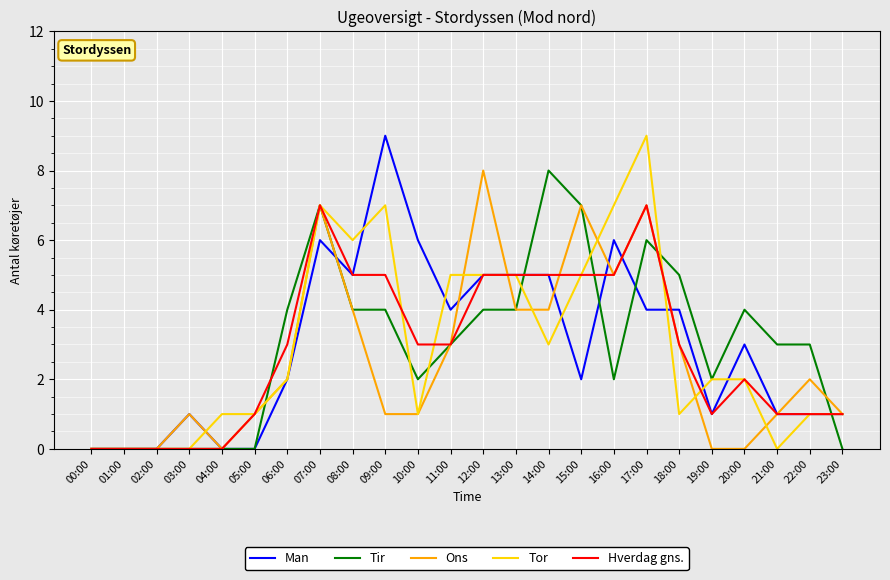

Reading left to right, what are all the values shown in this chart?

Man: 0	0	0	1	0	0	2	6	5	9	6	4	5	5	5	2	6	4	4	1	3	1	1	1
Tir: 0	0	0	0	0	0	4	7	4	4	2	3	4	4	8	7	2	6	5	2	4	3	3	0
Ons: 0	0	0	1	0	1	2	7	4	1	1	3	8	4	4	7	5	7	3	0	0	1	2	1
Tor: 0	0	0	0	1	1	2	7	6	7	1	5	5	5	3	5	7	9	1	2	2	0	1	1
Hverdag gns.: 0	0	0	0	0	1	3	7	5	5	3	3	5	5	5	5	5	7	3	1	2	1	1	1